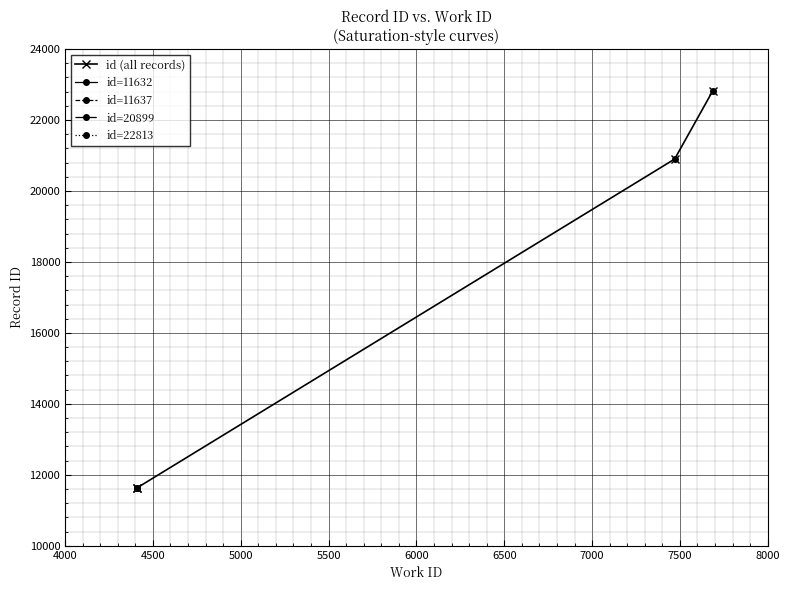

What is the ratio of the value at 5000 to the value at 4000?

1.8